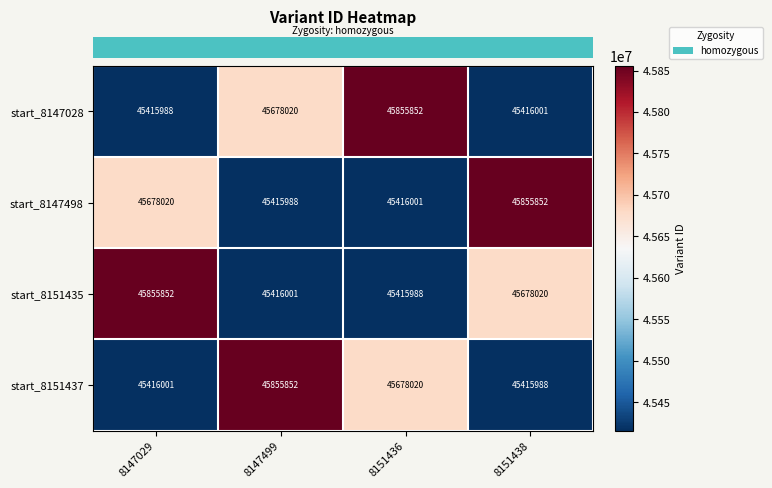

What is the spread (max minus min) of values at 8151438?

439864